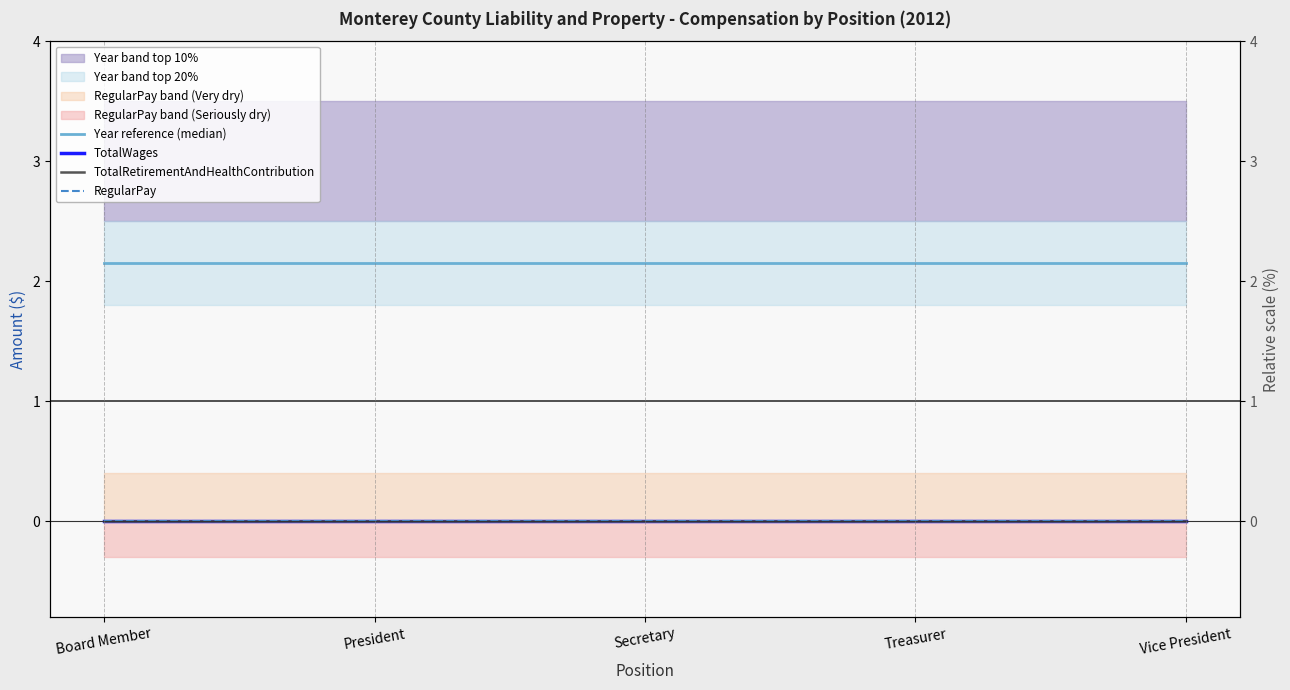

Which series has the largest total across all categories?

Year reference (median)